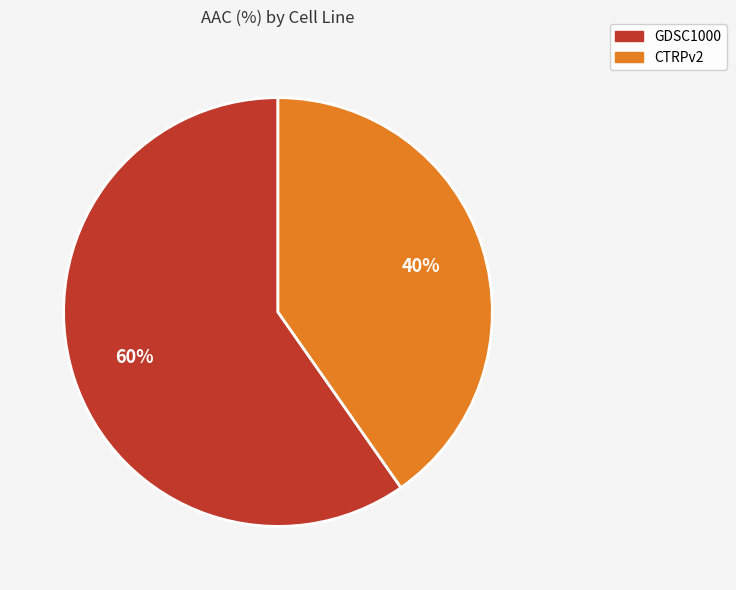

Approximately how many times larger is the value at CTRPv2 compared to GDSC1000?

0.7